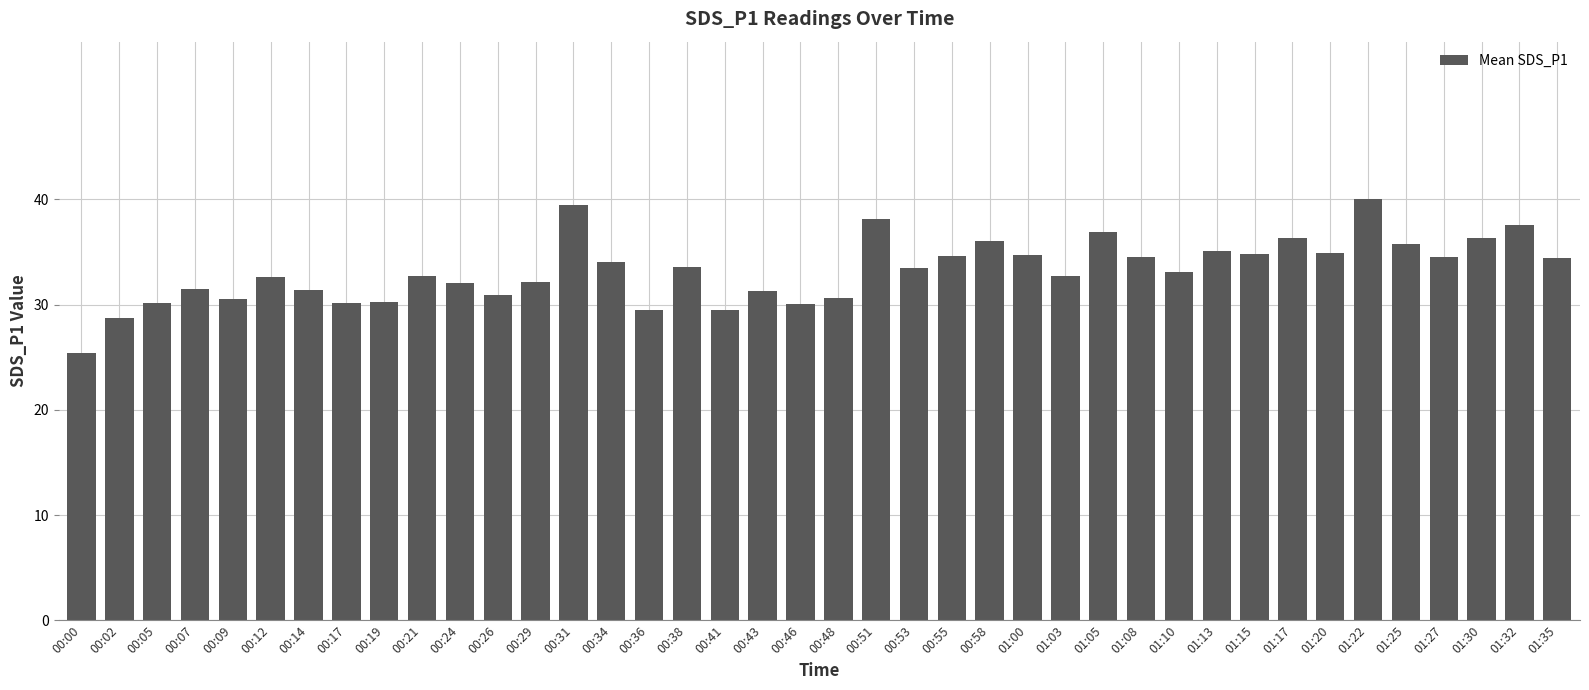

Between 01:08 and 01:17, which is larger?

01:17